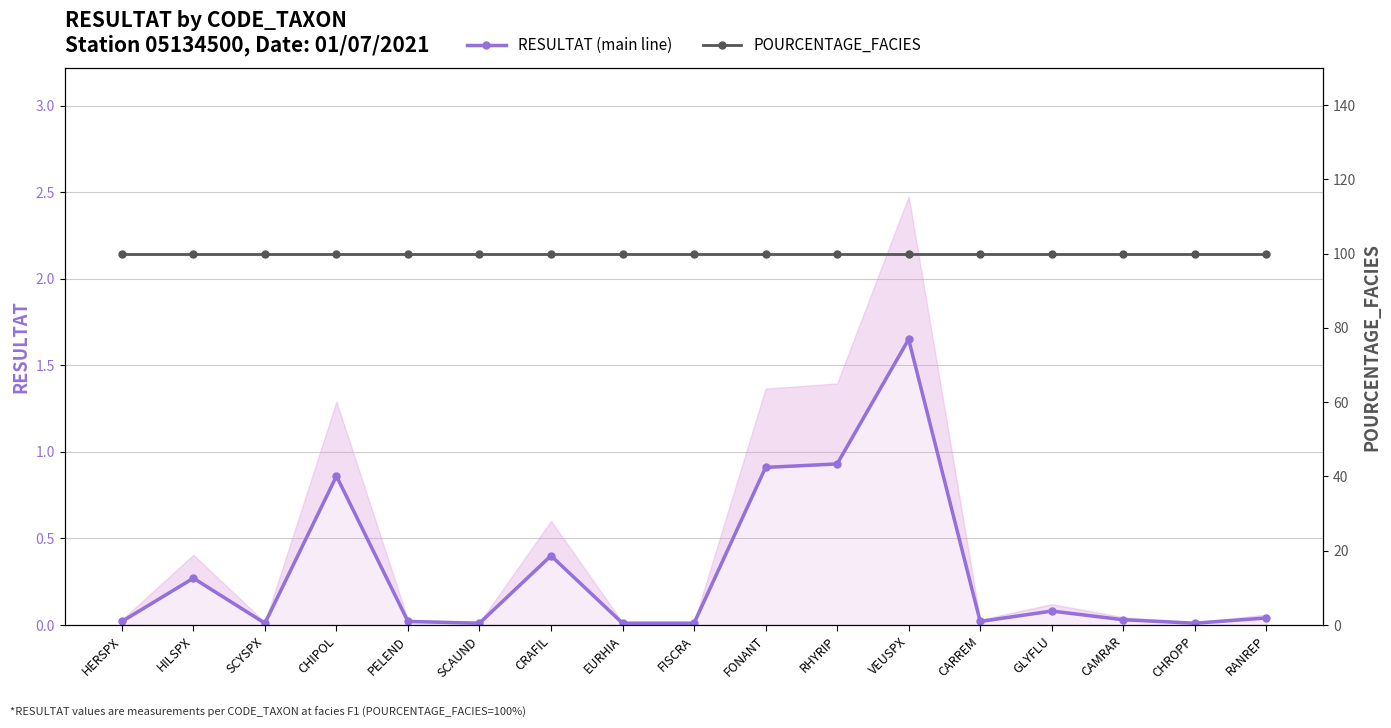

The POURCENTAGE_FACIES series shows 161.7 at CHROPP. True or false?

False